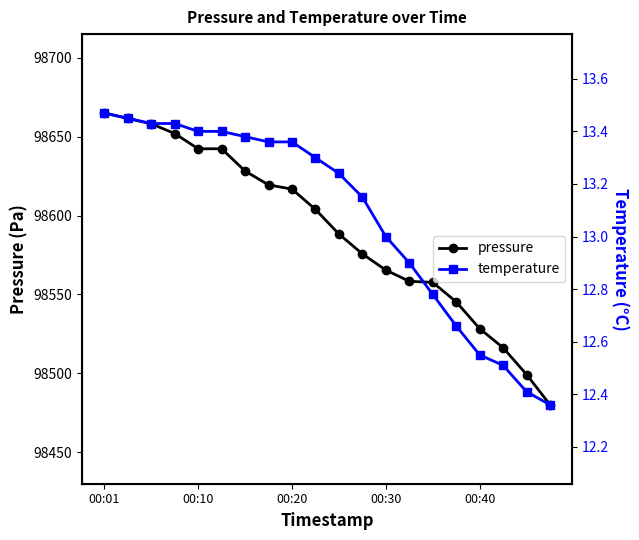

Is the value of pressure at 15 greater than the value of temperature at 6?

Yes